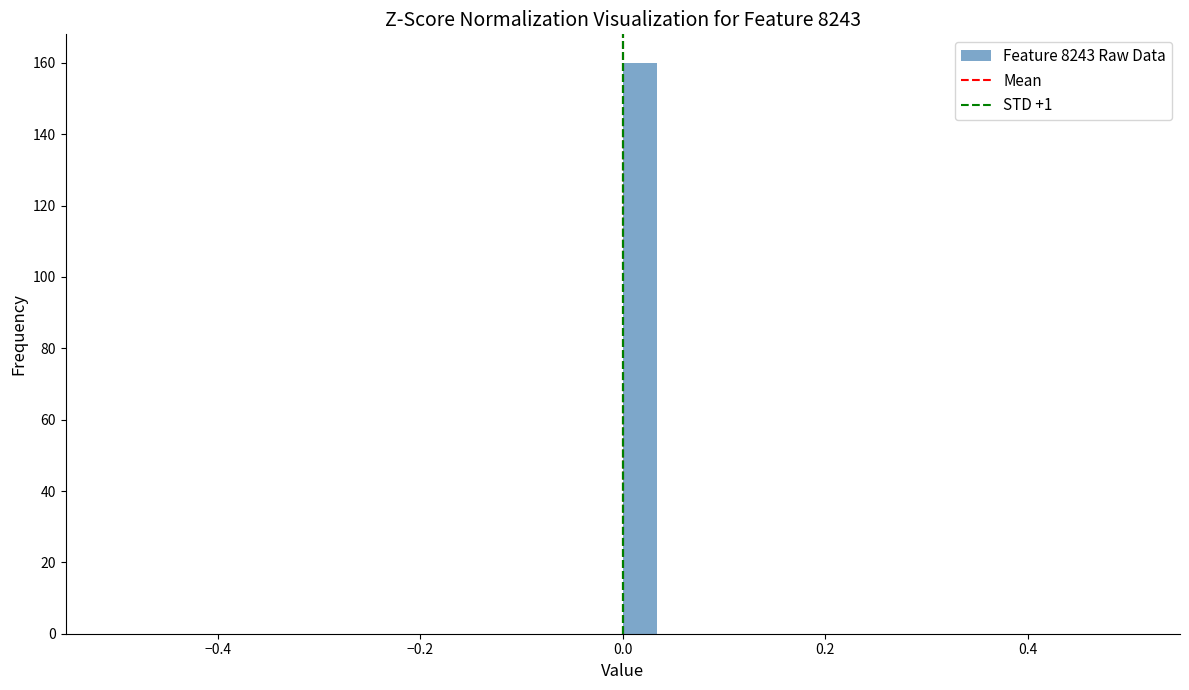

Around what value on the x-axis is the tallest bar? Give the approximate position of its centre, as read against the axis.

0.02